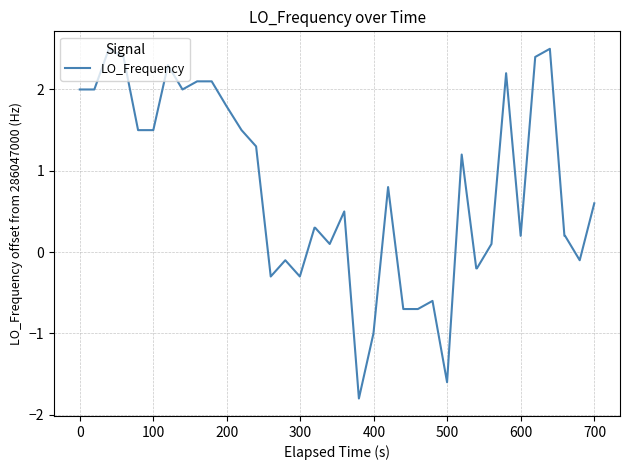

What is the difference between the maximum and minimum values?

4.3